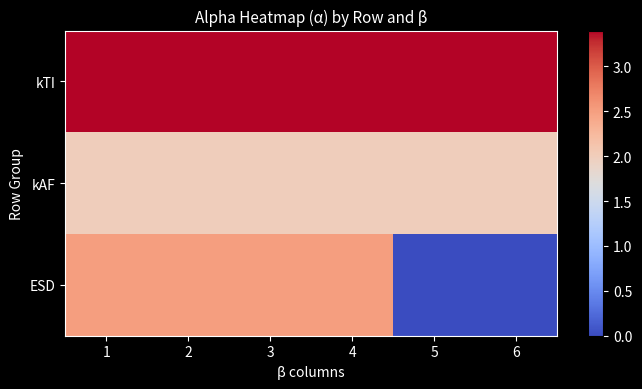

Rank the series by their maximum value, from lowest to highest.

kAF, ESD, kTI